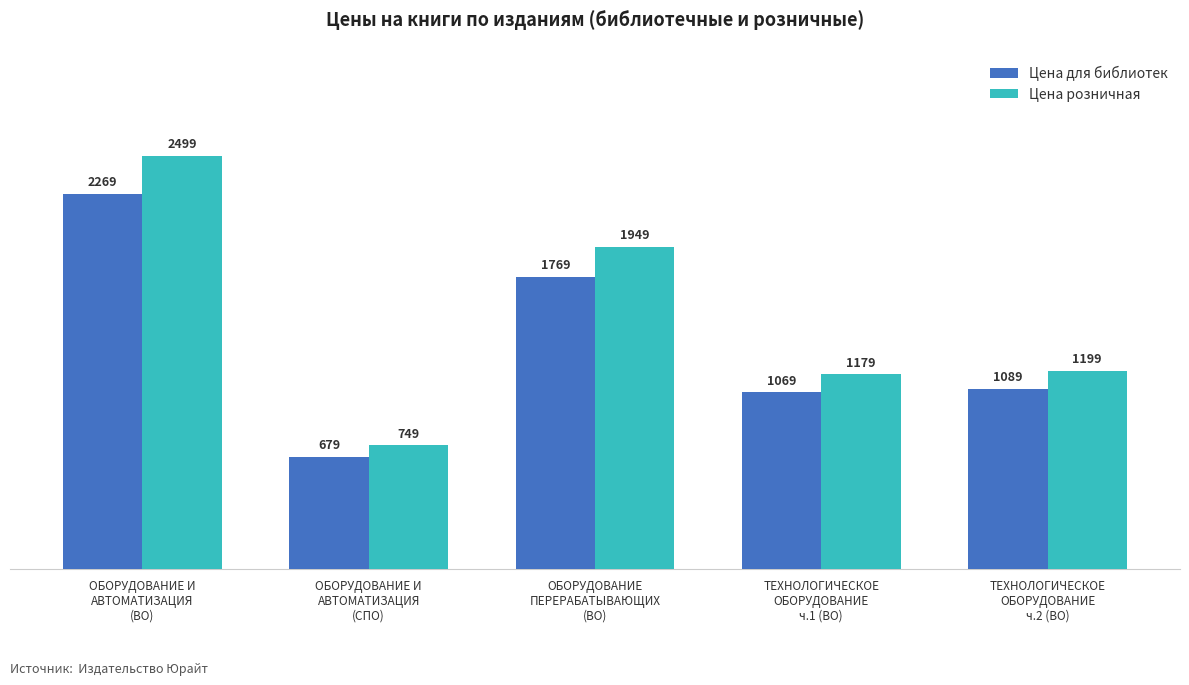

Rank the series by their maximum value, from lowest to highest.

Цена для библиотек, Цена розничная